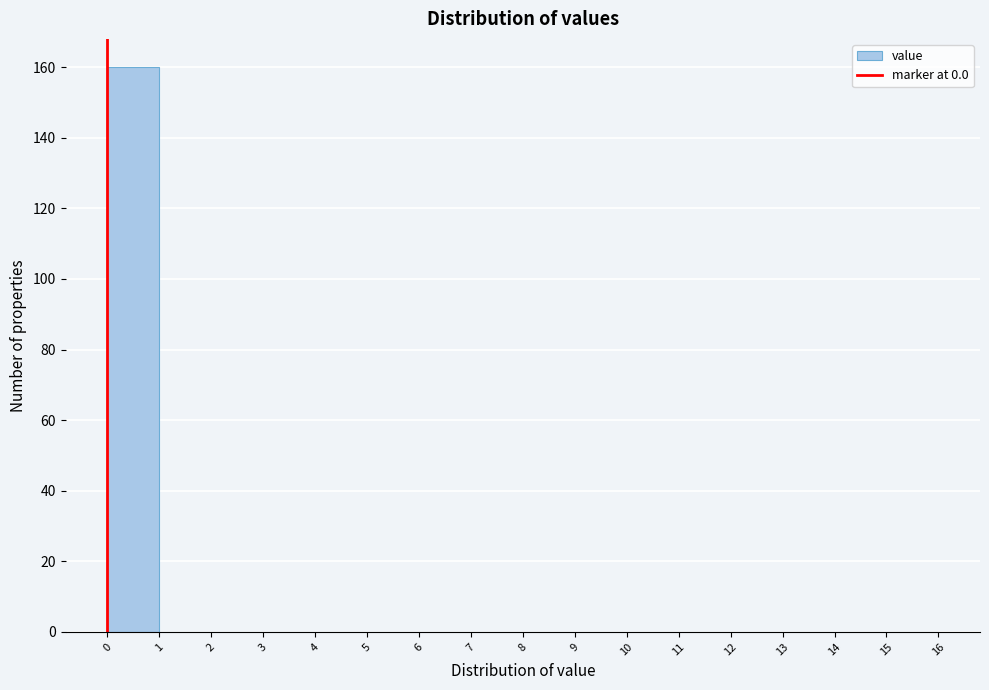

Which range on the x-axis has the tallest bar?

0 to 1